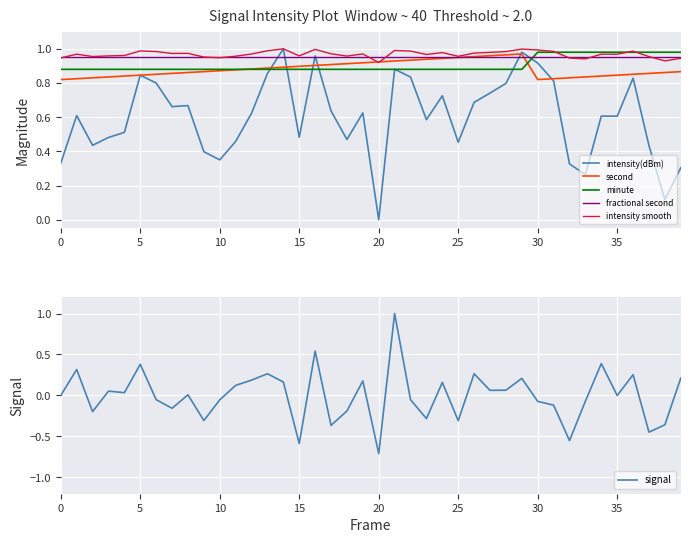

Is this an area chart (filled region under the line)?

No